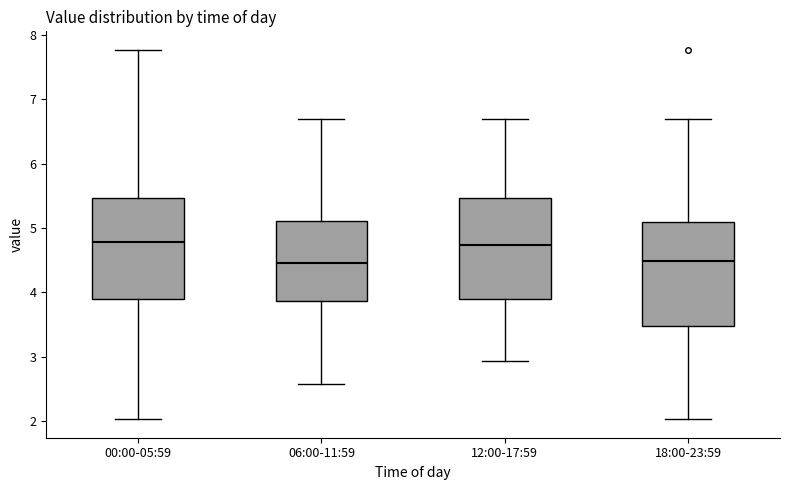

Where is the lower edge of the box for 12:00-17:59 on the y-axis? The values are not printed on the chart, so give them approximately, as read against the axis.

3.9